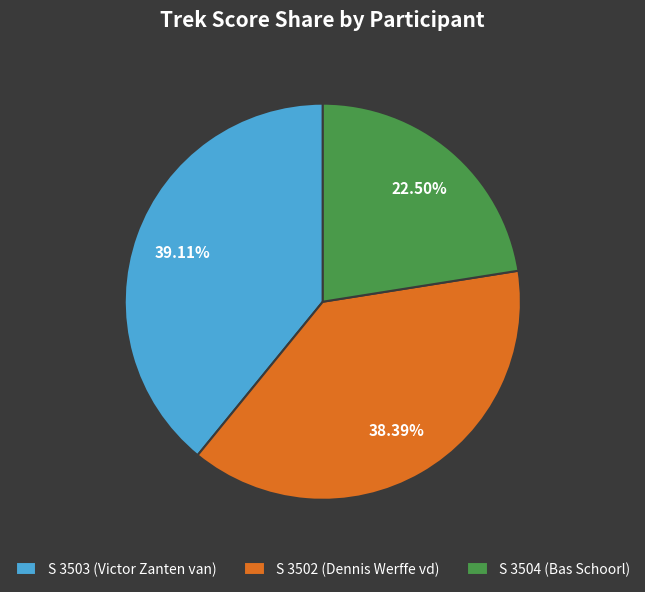

Is there any slice that represents more than half of the pie?

No